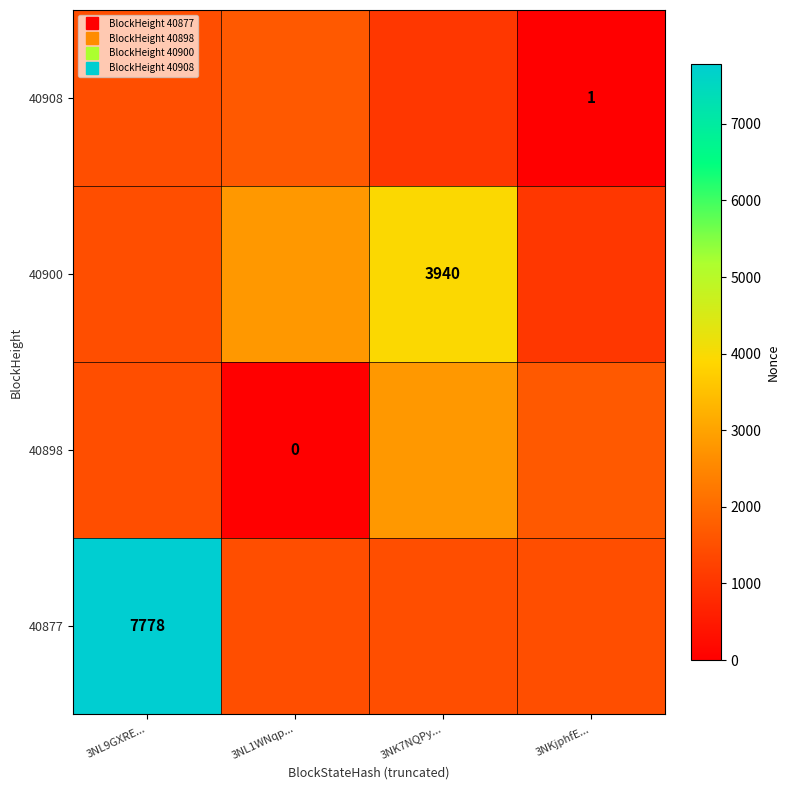

What is the approximate value of 40877 at 3NL1WNqp...?

1464.9